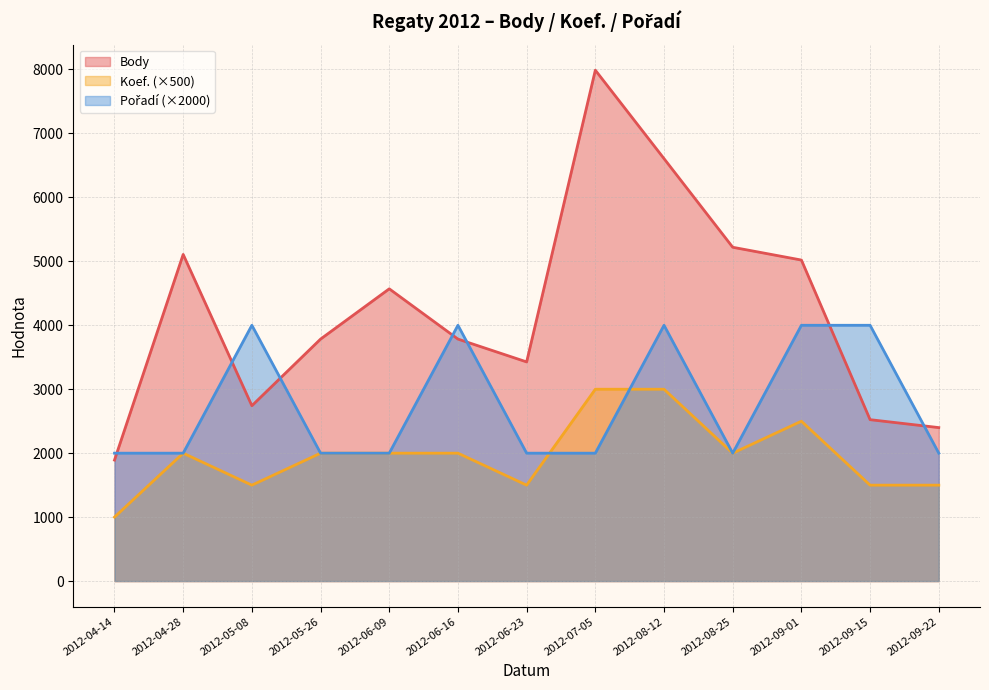

What is the label of the 3rd point from the left?

2012-05-08